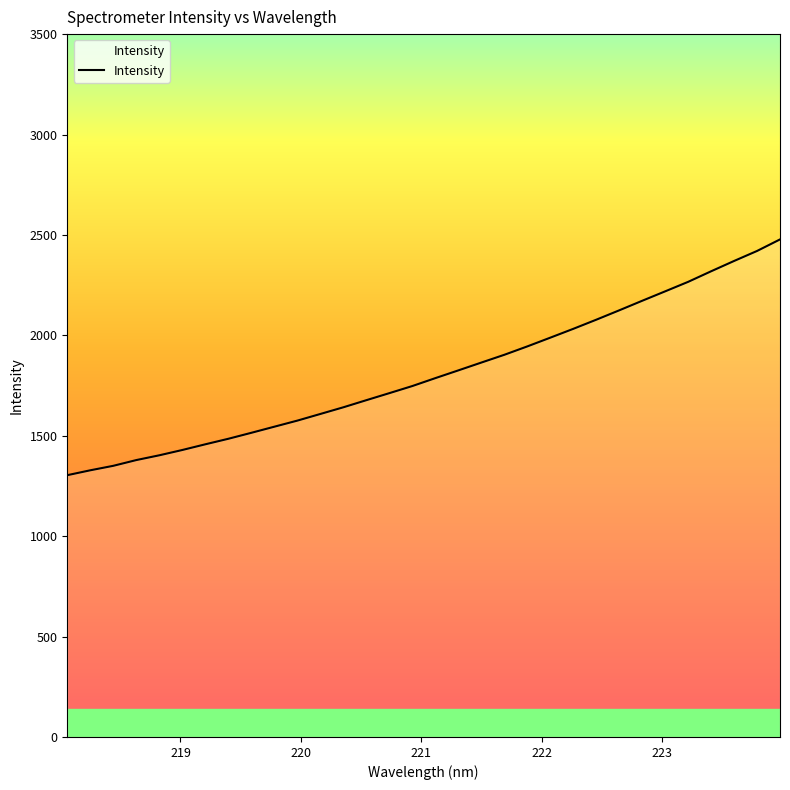

Does the chart have visible grid lines?

No